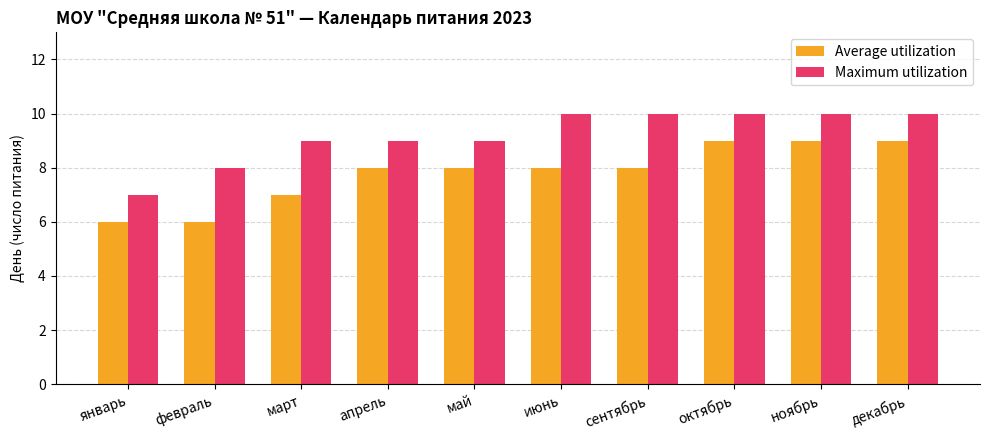

What is the average value of the Maximum utilization series?

9